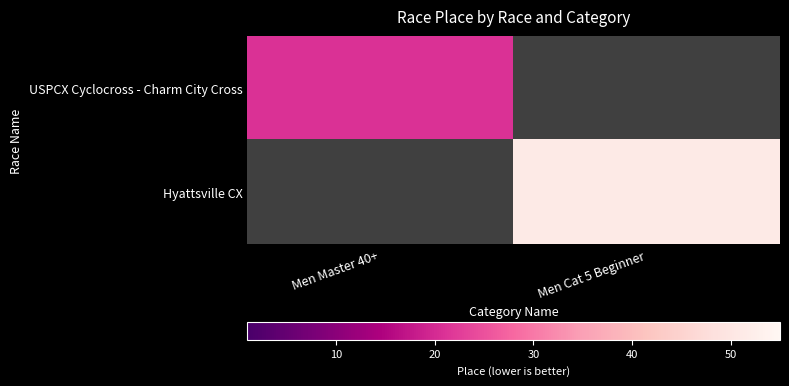

The value of Hyattsville CX at Men Cat 5 Beginner is 51.0. True or false?

True